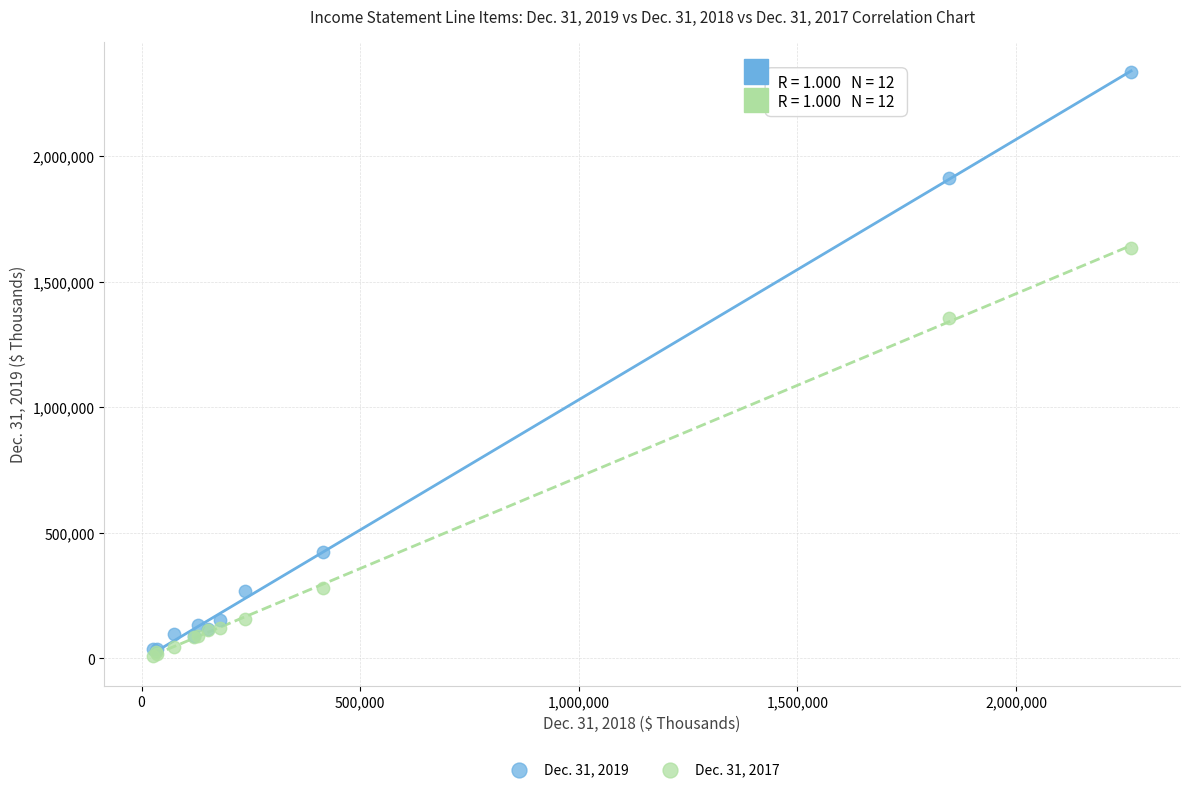

Across all series, what Y value is closest to 1172936?

1356738